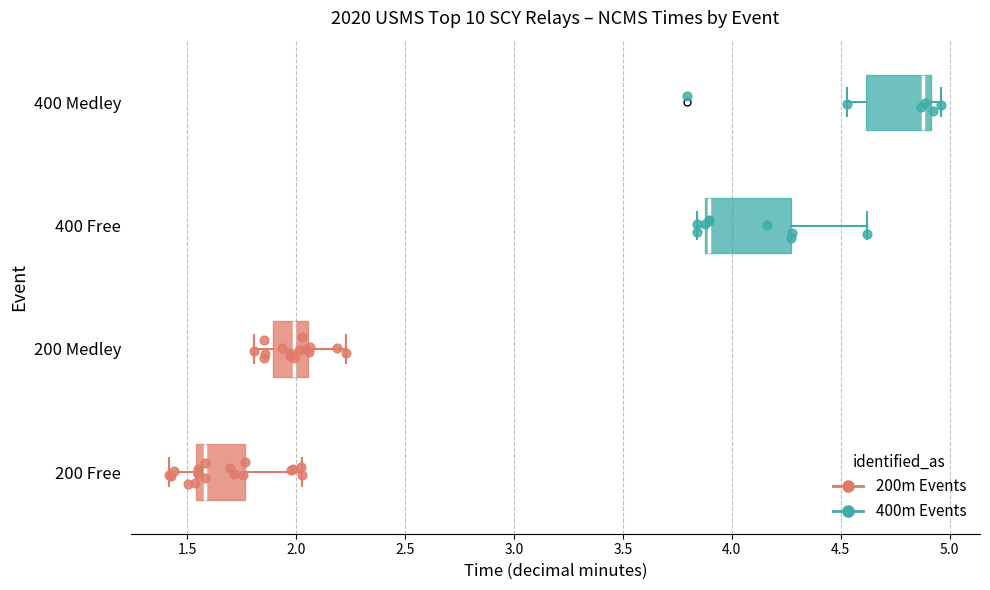

Which box has the furthest to the right median line?

400 Medley